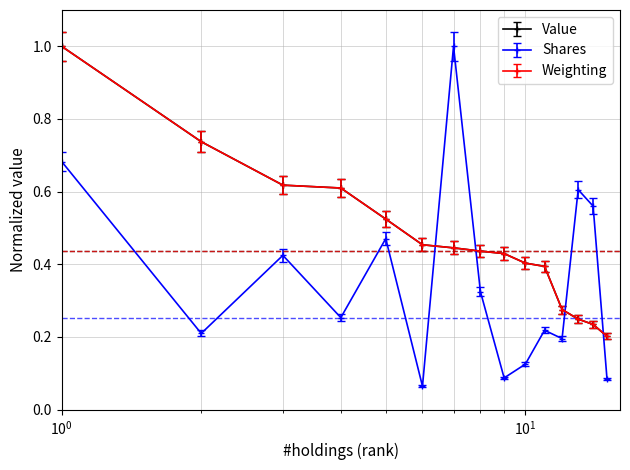

How many lines are shown in the chart?

3